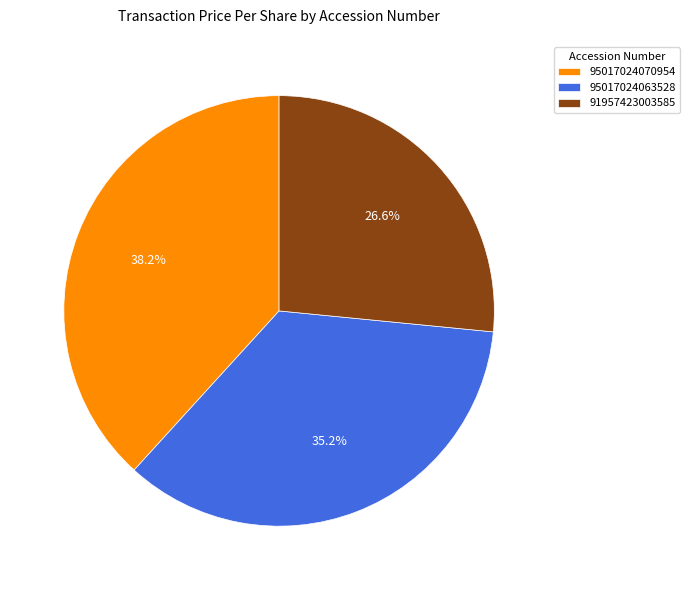

To the nearest percent, what portion does 95017024070954 represent?

38%